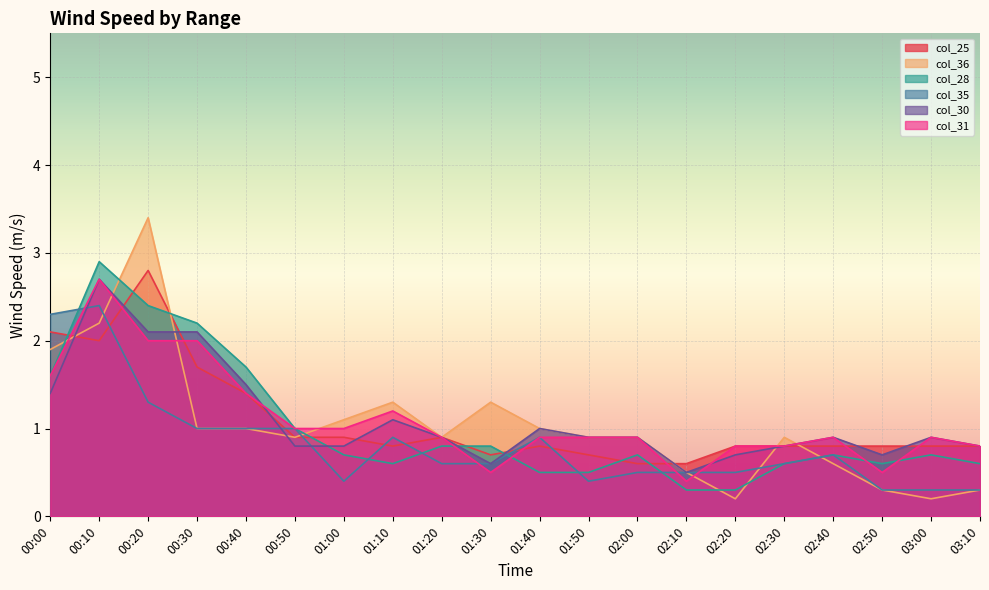

Count the number of data series in this chart.

6